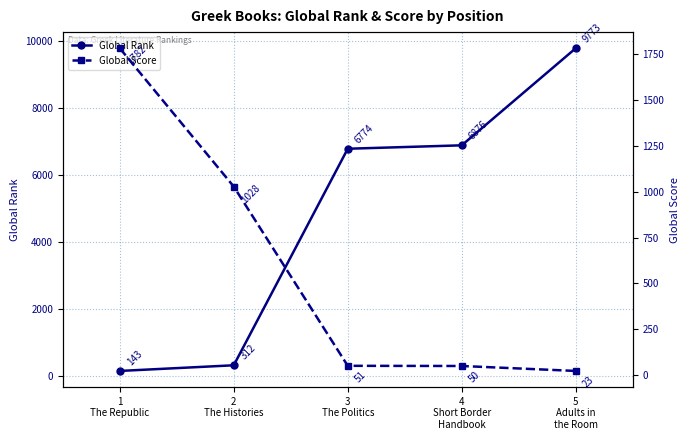

How many values in the Global Rank series are below 6774?

2